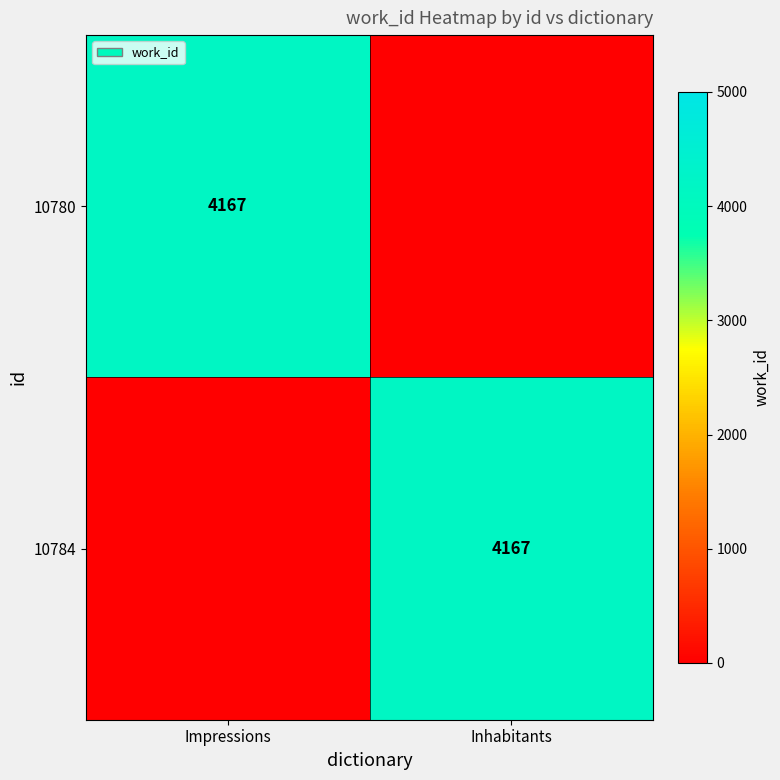

The value of 10784 at Inhabitants is 2325. True or false?

False